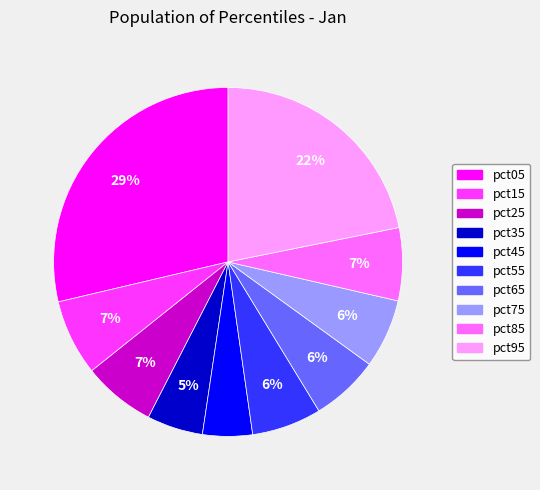

Combined, do pct95 and pct45 account for over 50%?

No